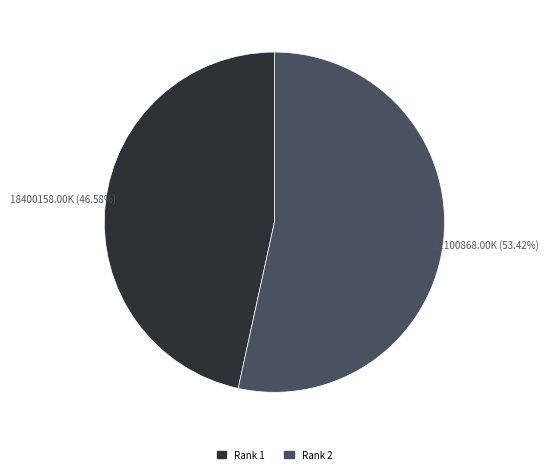

Is there a majority slice in this chart?

Yes